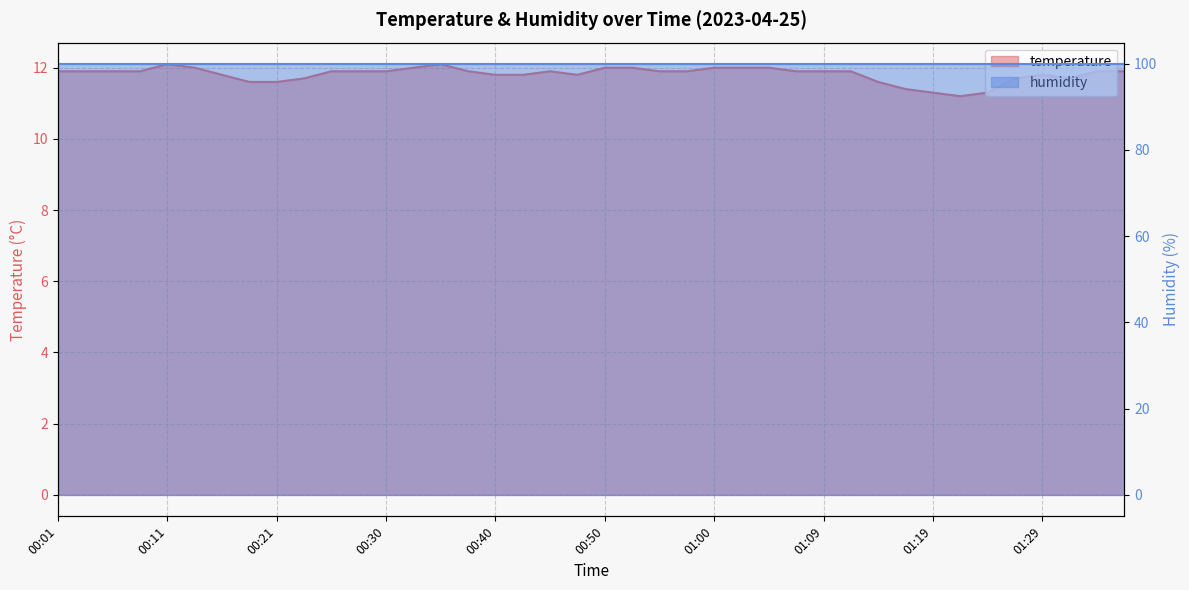

What position from the left is 00:04?

2